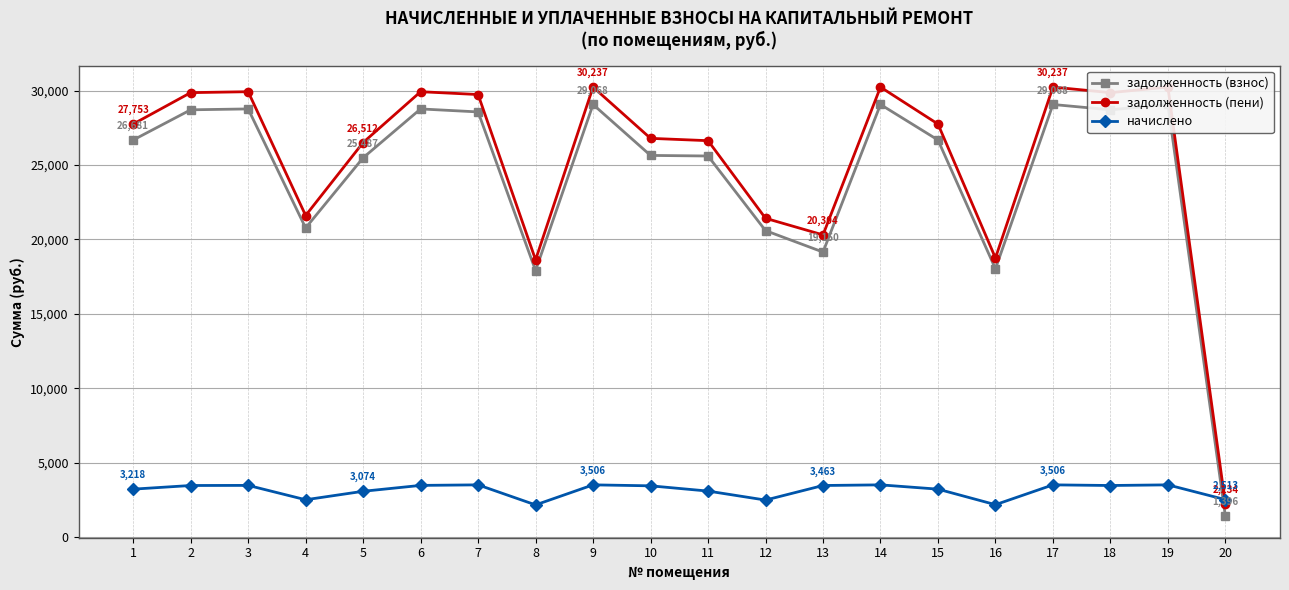

At which label does задолженность (взнос) reach its minimum?

20